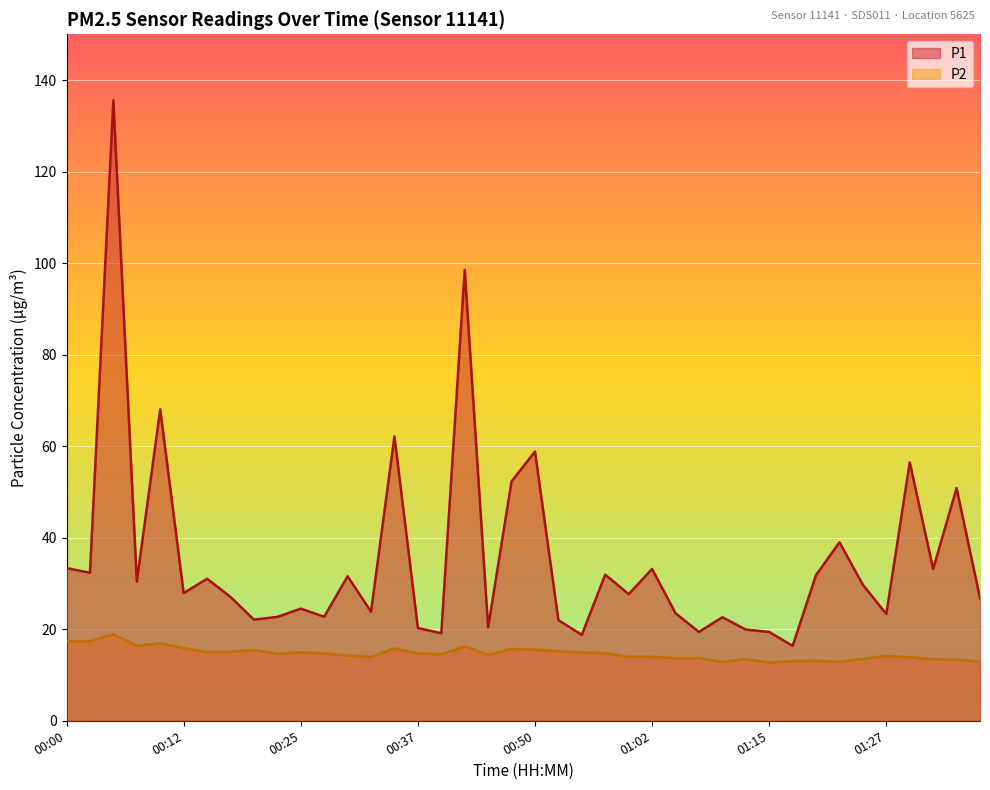

How many data points does each series have?

40